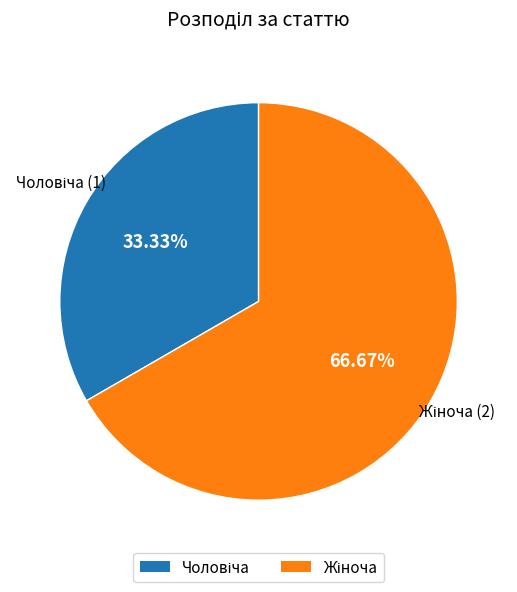

To the nearest percent, what is the difference between the largest and smallest slice percentages?

33%